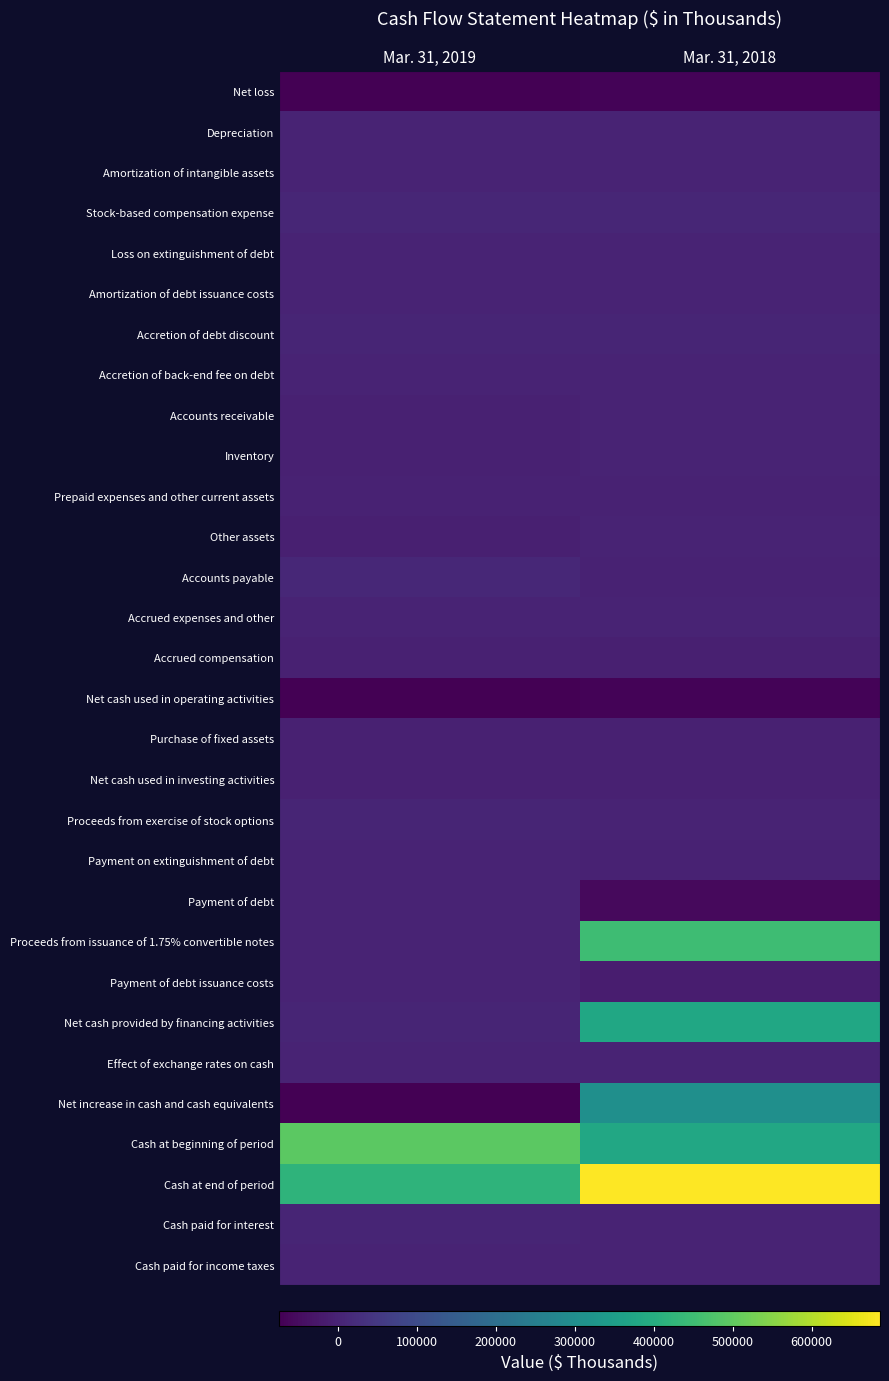

Reading left to right, transcribe all the data shown in this chart.

Net loss: Mar. 31, 2019=-74153	Mar. 31, 2018=-68524
Depreciation: Mar. 31, 2019=1069	Mar. 31, 2018=769
Amortization of intangible assets: Mar. 31, 2019=1248	Mar. 31, 2018=0
Stock-based compensation expense: Mar. 31, 2019=6936	Mar. 31, 2018=5674
Loss on extinguishment of debt: Mar. 31, 2019=0	Mar. 31, 2018=2209
Amortization of debt issuance costs: Mar. 31, 2019=349	Mar. 31, 2018=299
Accretion of debt discount: Mar. 31, 2019=4406	Mar. 31, 2018=3021
Accretion of back-end fee on debt: Mar. 31, 2019=0	Mar. 31, 2018=50
Accounts receivable: Mar. 31, 2019=-3832	Mar. 31, 2018=0
Inventory: Mar. 31, 2019=-5650	Mar. 31, 2018=0
Prepaid expenses and other current assets: Mar. 31, 2019=-1061	Mar. 31, 2018=-2217
Other assets: Mar. 31, 2019=-7044	Mar. 31, 2018=0
Accounts payable: Mar. 31, 2019=9499	Mar. 31, 2018=-828
Accrued expenses and other: Mar. 31, 2019=323	Mar. 31, 2018=-165
Accrued compensation: Mar. 31, 2019=-5937	Mar. 31, 2018=-7701
Net cash used in operating activities: Mar. 31, 2019=-73847	Mar. 31, 2018=-67413
Purchase of fixed assets: Mar. 31, 2019=-4028	Mar. 31, 2018=-5365
Net cash used in investing activities: Mar. 31, 2019=-4028	Mar. 31, 2018=-5365
Proceeds from exercise of stock options: Mar. 31, 2019=3049	Mar. 31, 2018=142
Payment on extinguishment of debt: Mar. 31, 2019=0	Mar. 31, 2018=-2835
Payment of debt: Mar. 31, 2019=0	Mar. 31, 2018=-55000
Proceeds from issuance of 1.75% convertible notes: Mar. 31, 2019=0	Mar. 31, 2018=450000
Payment of debt issuance costs: Mar. 31, 2019=0	Mar. 31, 2018=-14141
Net cash provided by financing activities: Mar. 31, 2019=3049	Mar. 31, 2018=378166
Effect of exchange rates on cash: Mar. 31, 2019=-15	Mar. 31, 2018=28
Net increase in cash and cash equivalents: Mar. 31, 2019=-74841	Mar. 31, 2018=305416
Cash at beginning of period: Mar. 31, 2019=495072	Mar. 31, 2018=381165
Cash at end of period: Mar. 31, 2019=420231	Mar. 31, 2018=686581
Cash paid for interest: Mar. 31, 2019=3939	Mar. 31, 2018=1275
Cash paid for income taxes: Mar. 31, 2019=178	Mar. 31, 2018=54